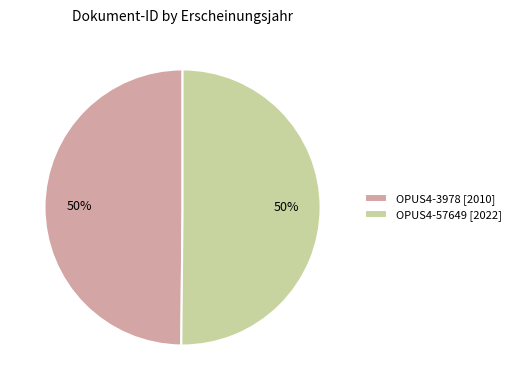

Is it true that OPUS4-3978 [2010] is 43% of the pie?

False